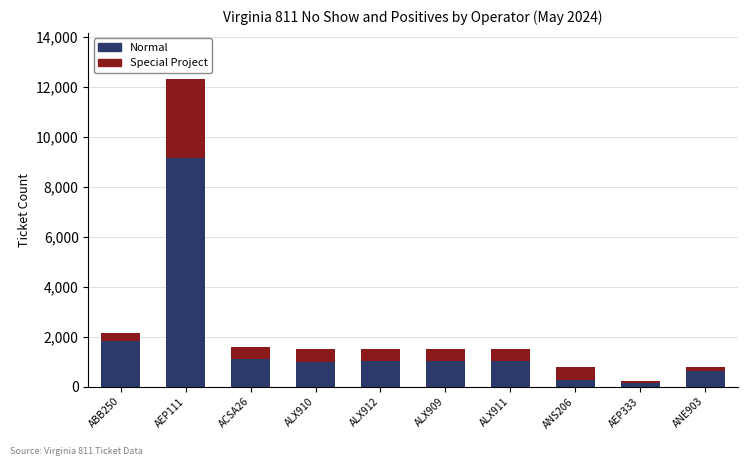

At which category is the sum across all series the highest?

AEP111